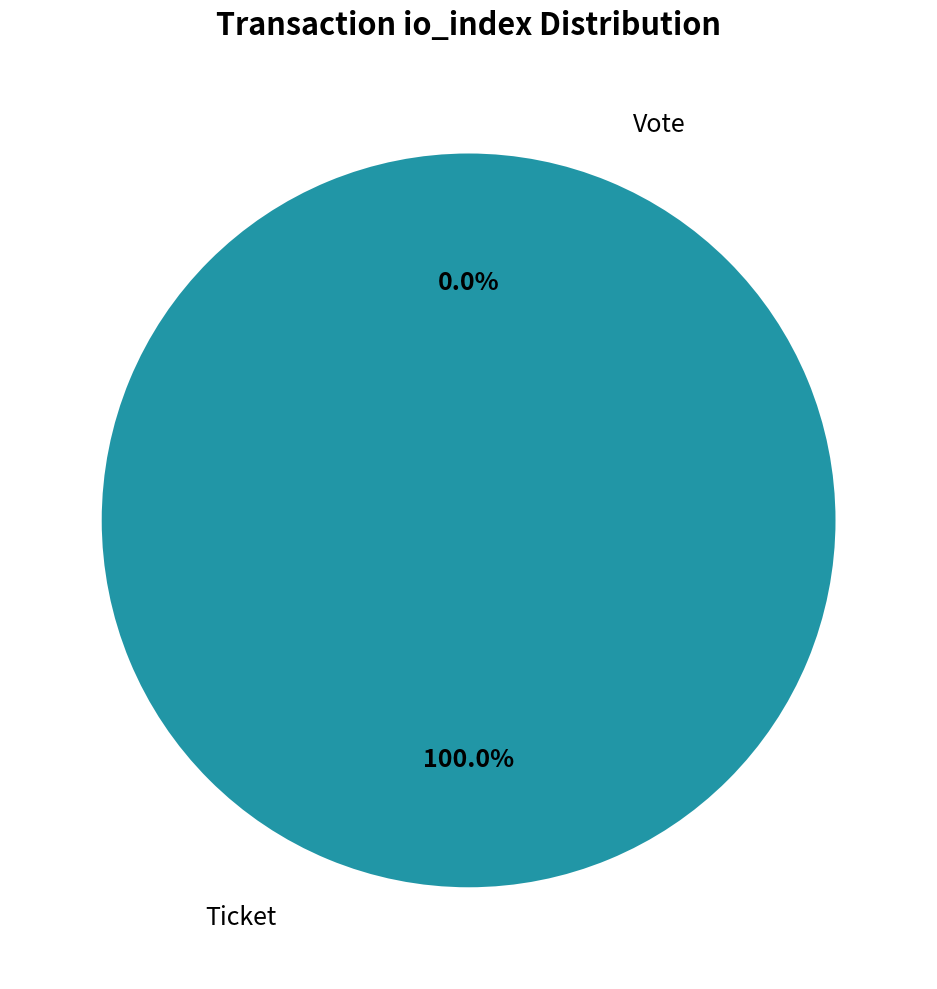

Which slice is the largest?

Vote (io_index=1)